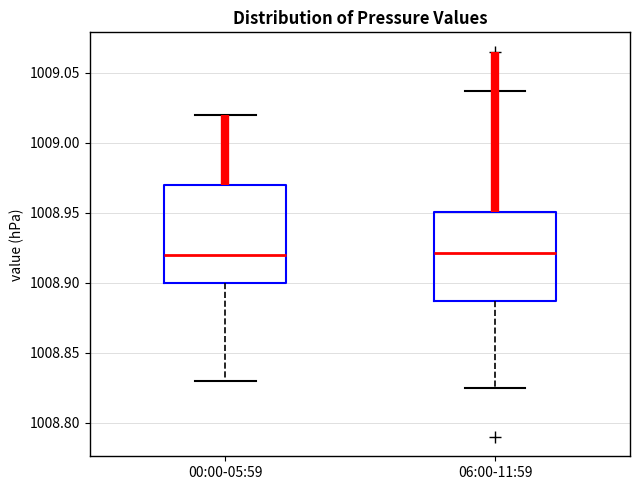

Which box is the tallest, from its lower edge to its upper edge?

00:00-05:59